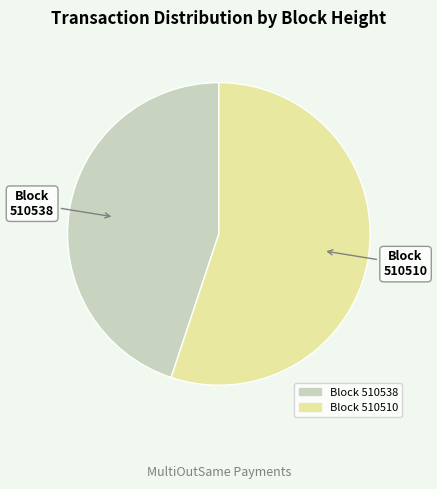

Is there a majority slice in this chart?

Yes